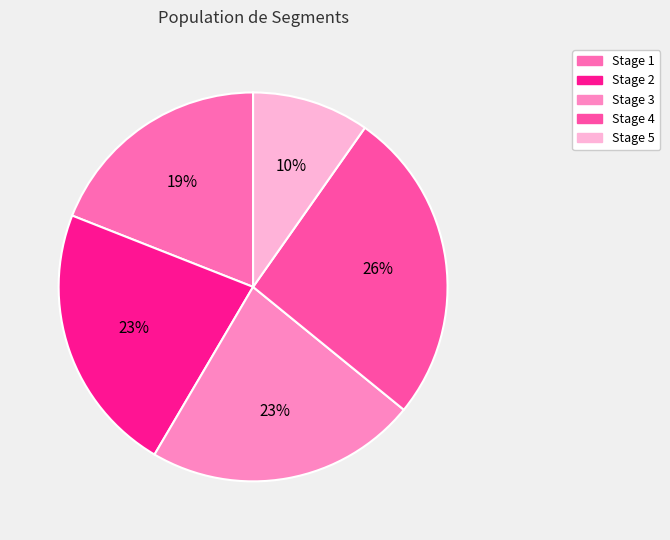

Count the number of slices in the pie.

5